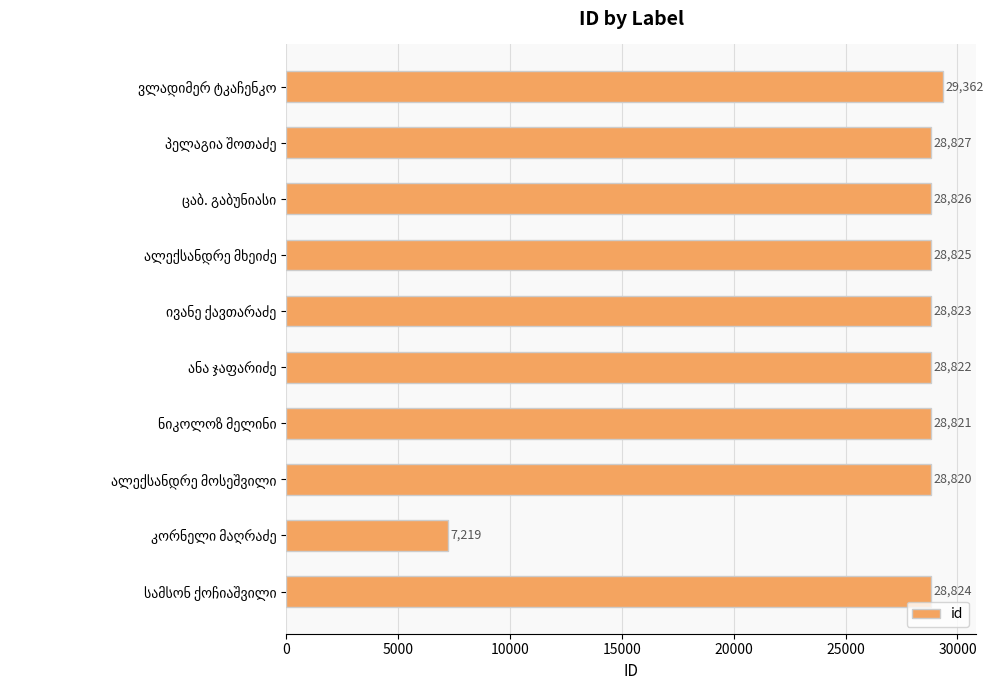

Reading top to bottom, extract all data points from this chart.

29362	28827	28826	28825	28823	28822	28821	28820	7219	28824